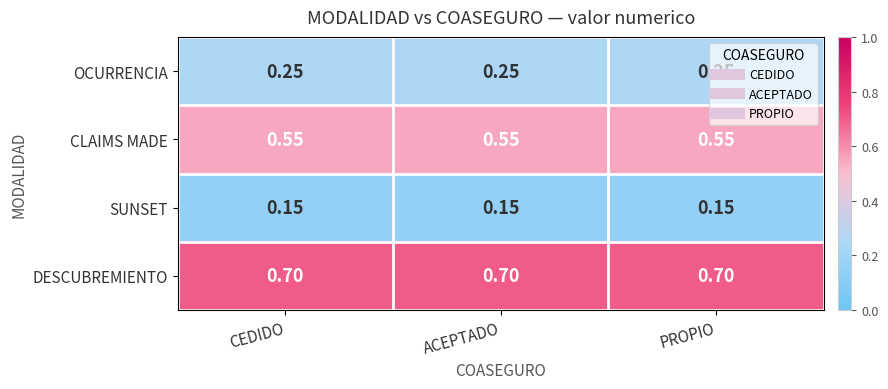

Which series has the largest total across all categories?

DESCUBREMIENTO